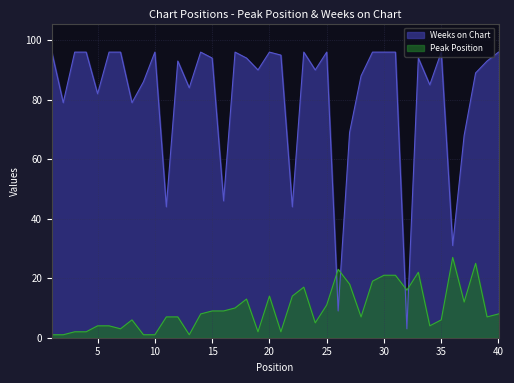

Which series has the largest total across all categories?

Weeks on Chart